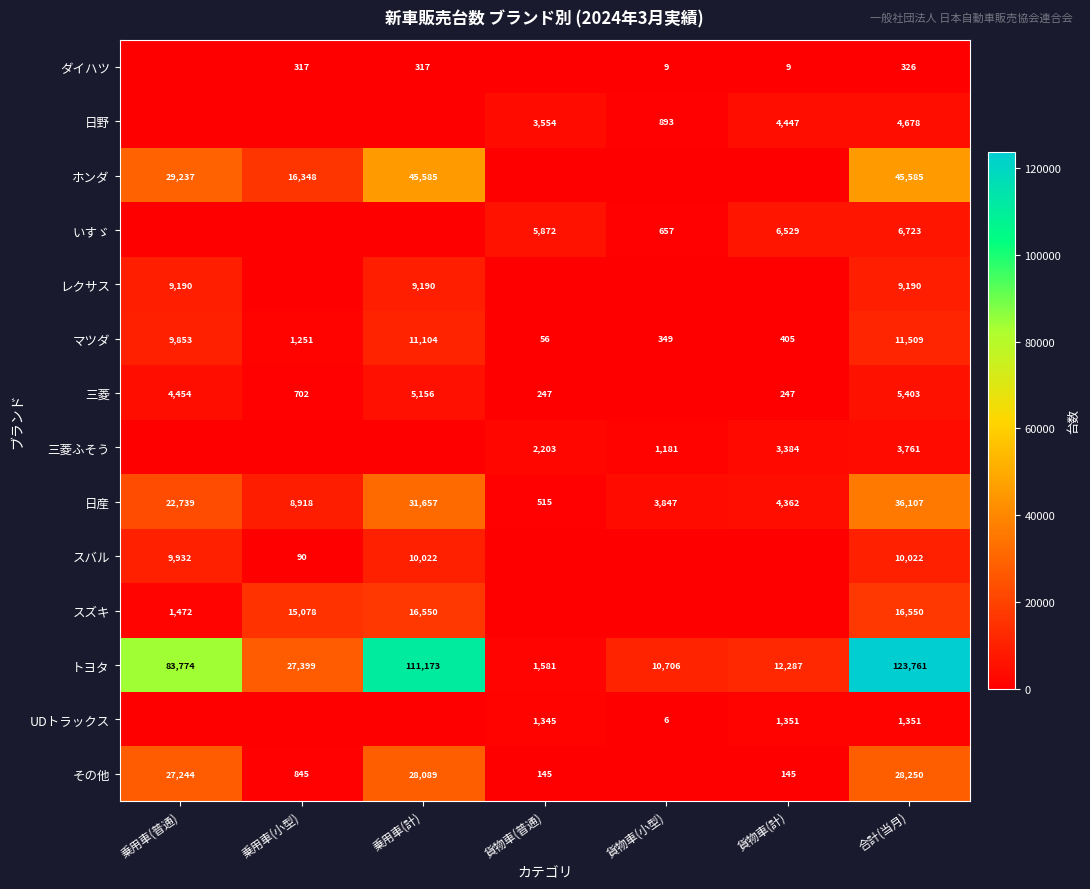

What is the difference between the highest and lowest values at 乗用車(普通)?

83774